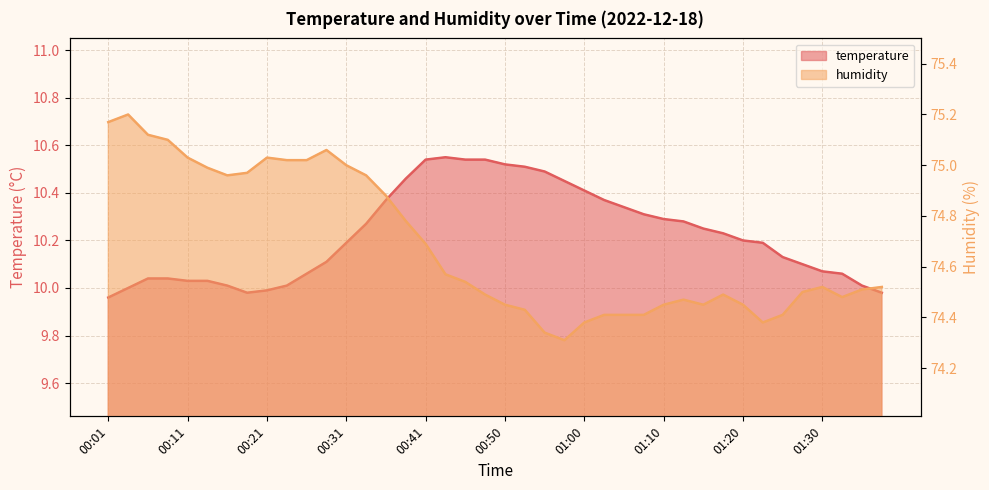

How many interior local peaks does the temperature series have?

1